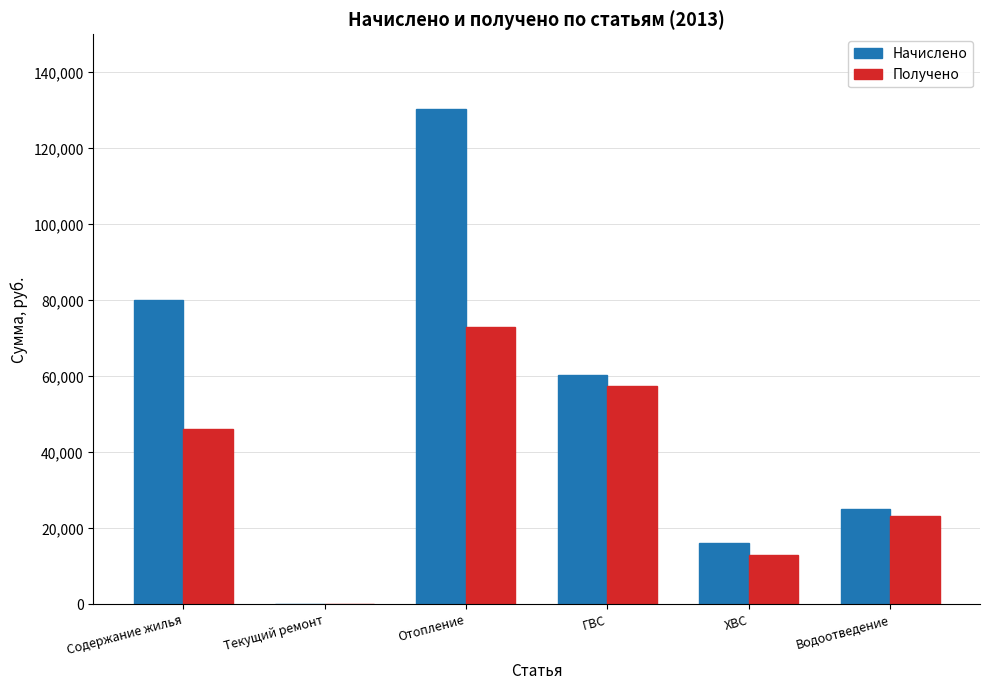

What is the sum of all Начислено values?

311950.6